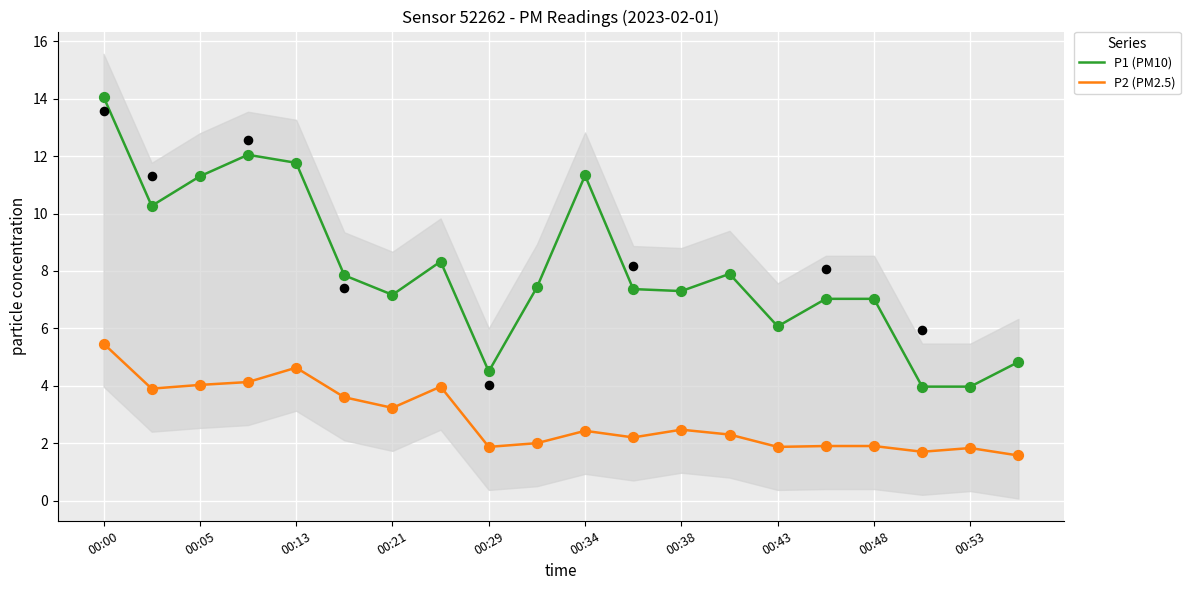

Which series has the largest total across all categories?

P1 (PM10)